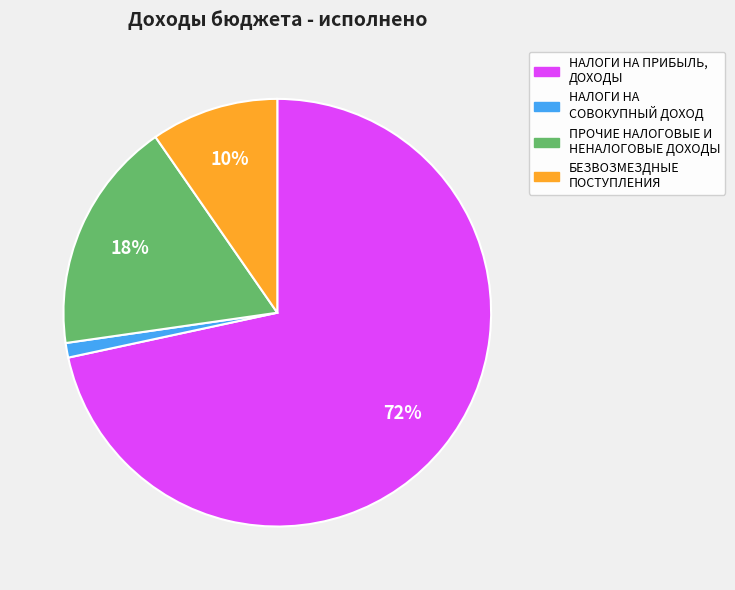

Does any single category account for the majority?

Yes